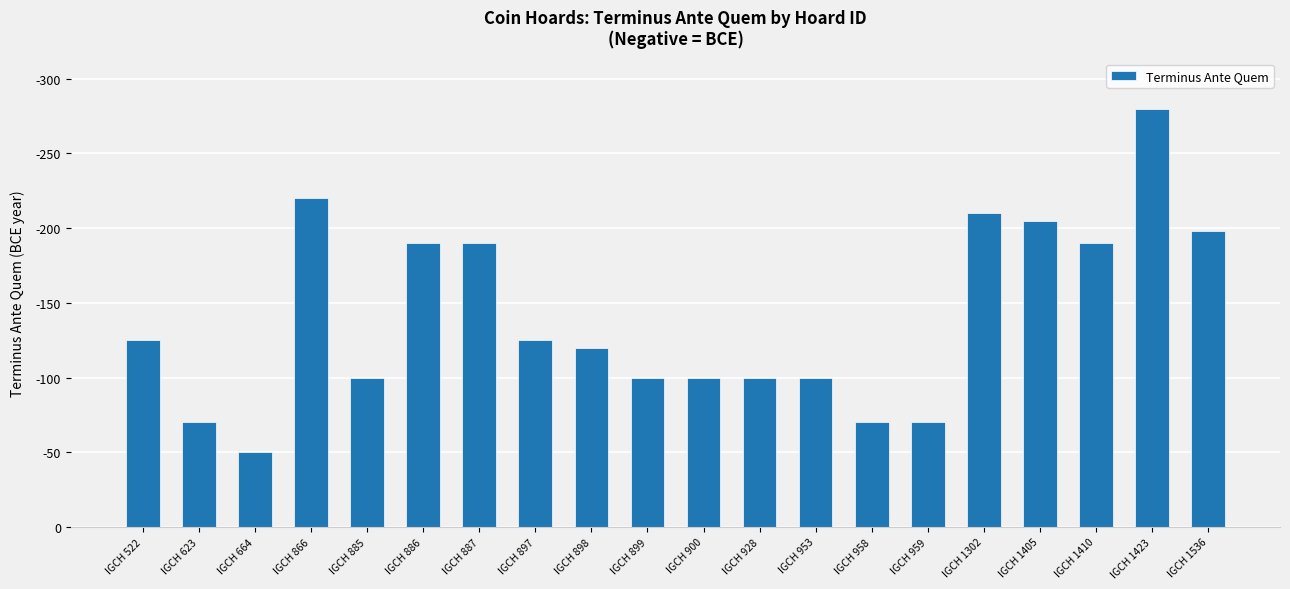

Does the chart contain any negative values?

No